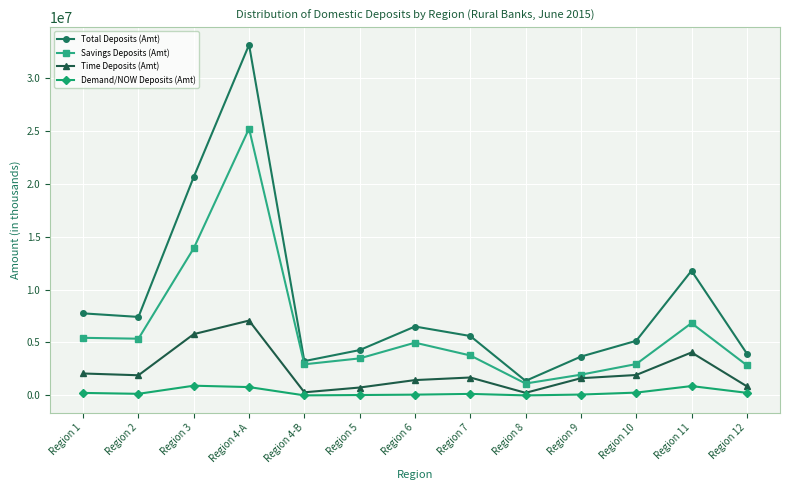

List the series in order of their overall mean, lowest first.

Demand/NOW Deposits (Amt), Time Deposits (Amt), Savings Deposits (Amt), Total Deposits (Amt)